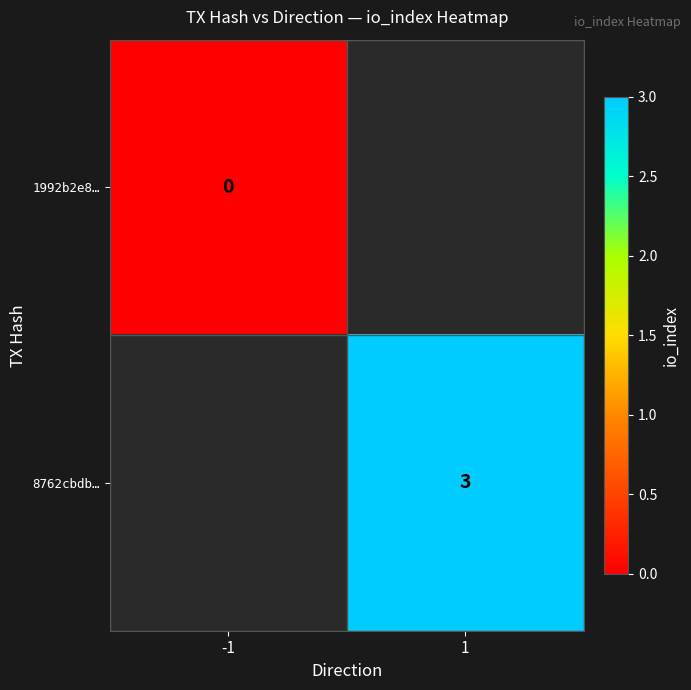

The 8762cbdb… series shows 3 at 1. True or false?

True